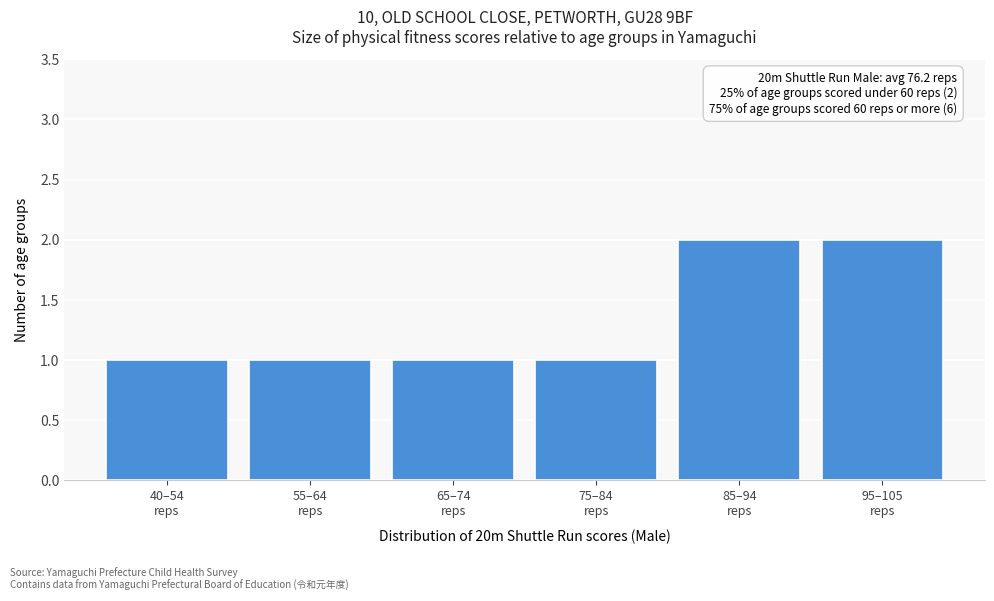

Reading left to right, transcribe all the data shown in this chart.

1	1	1	1	2	2